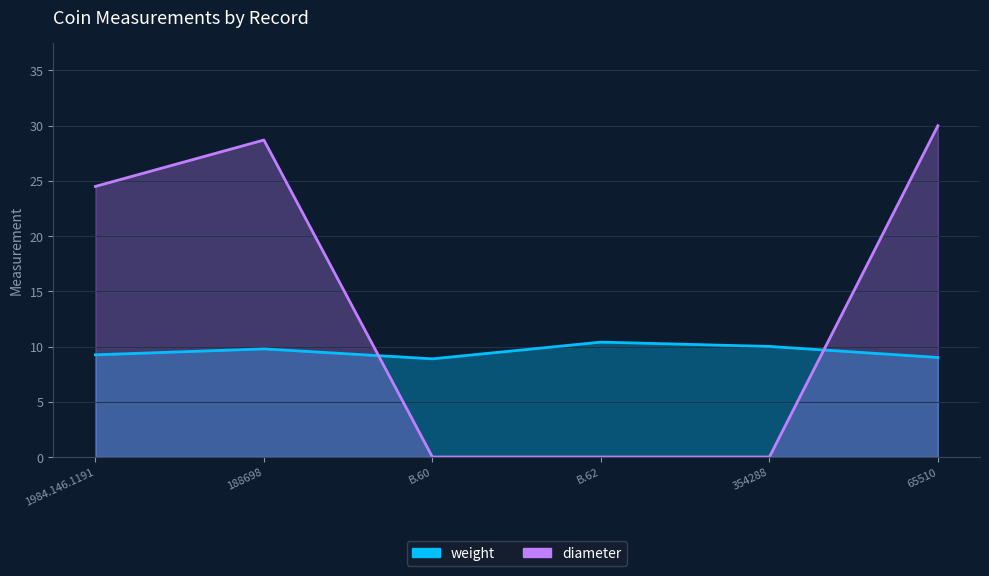

True or false: diameter and weight cross at least once.

True